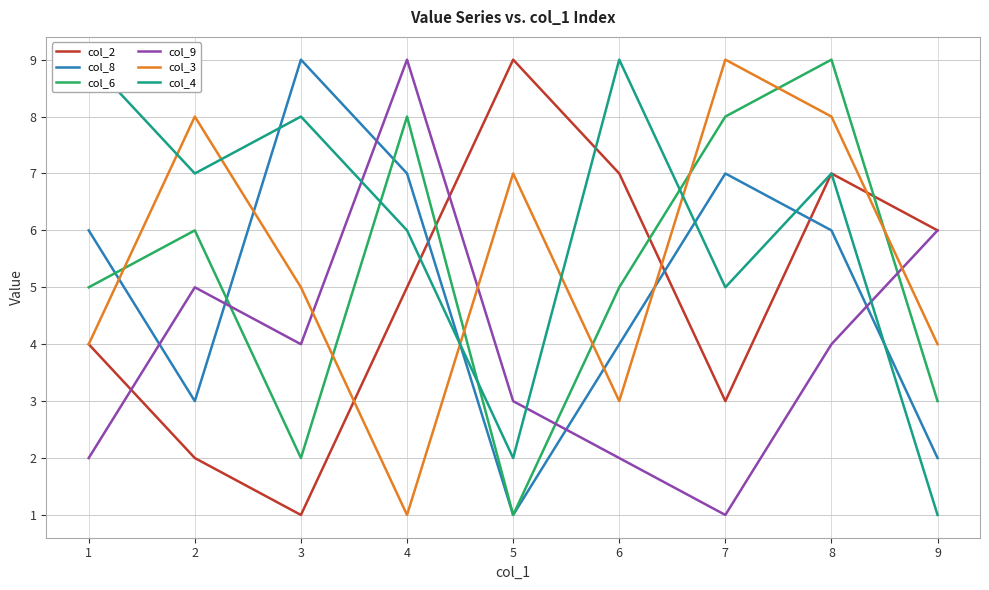

Where do col_3 and col_8 first cross each other?

1 and 2